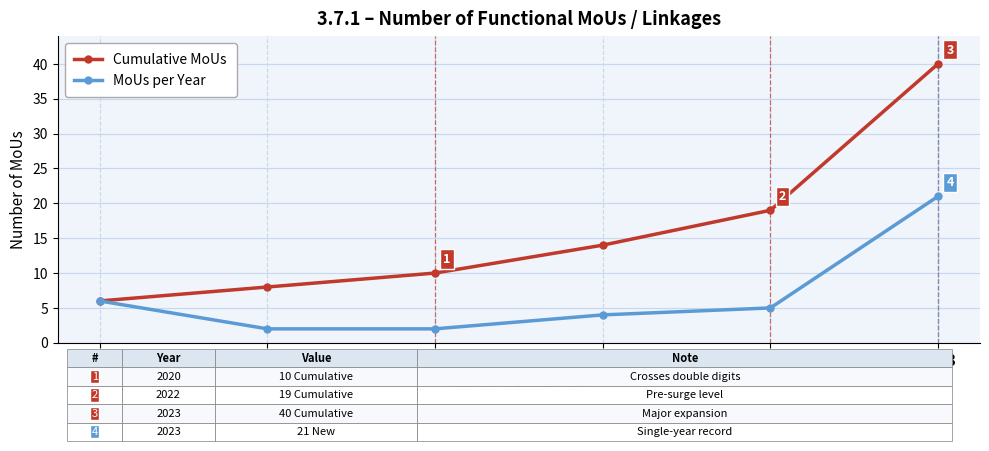

What is the sum of all MoUs per Year values?

40